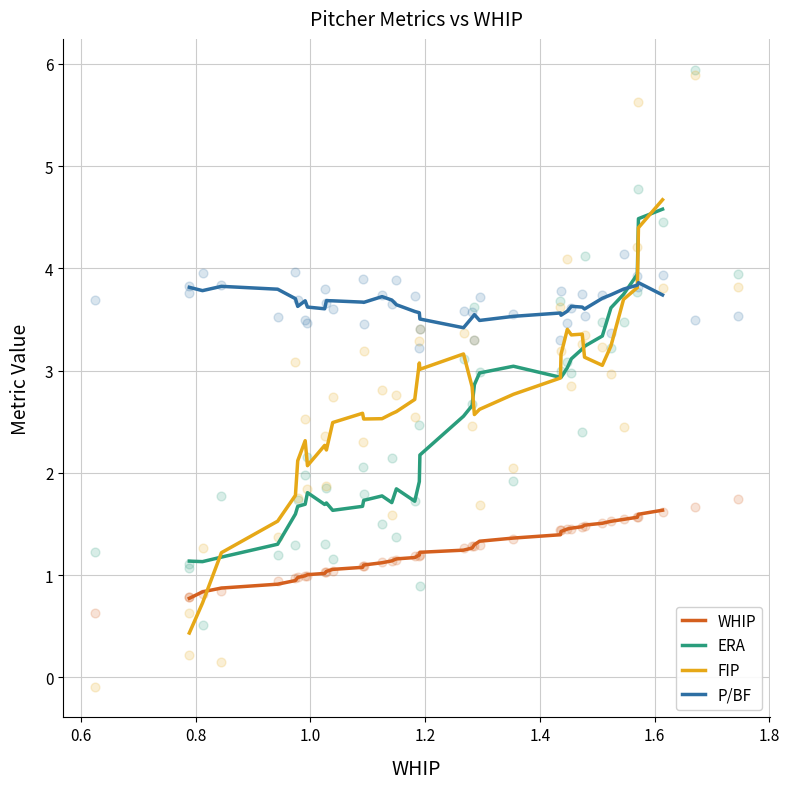

Which series reaches the maximum Y coordinate?

FIP